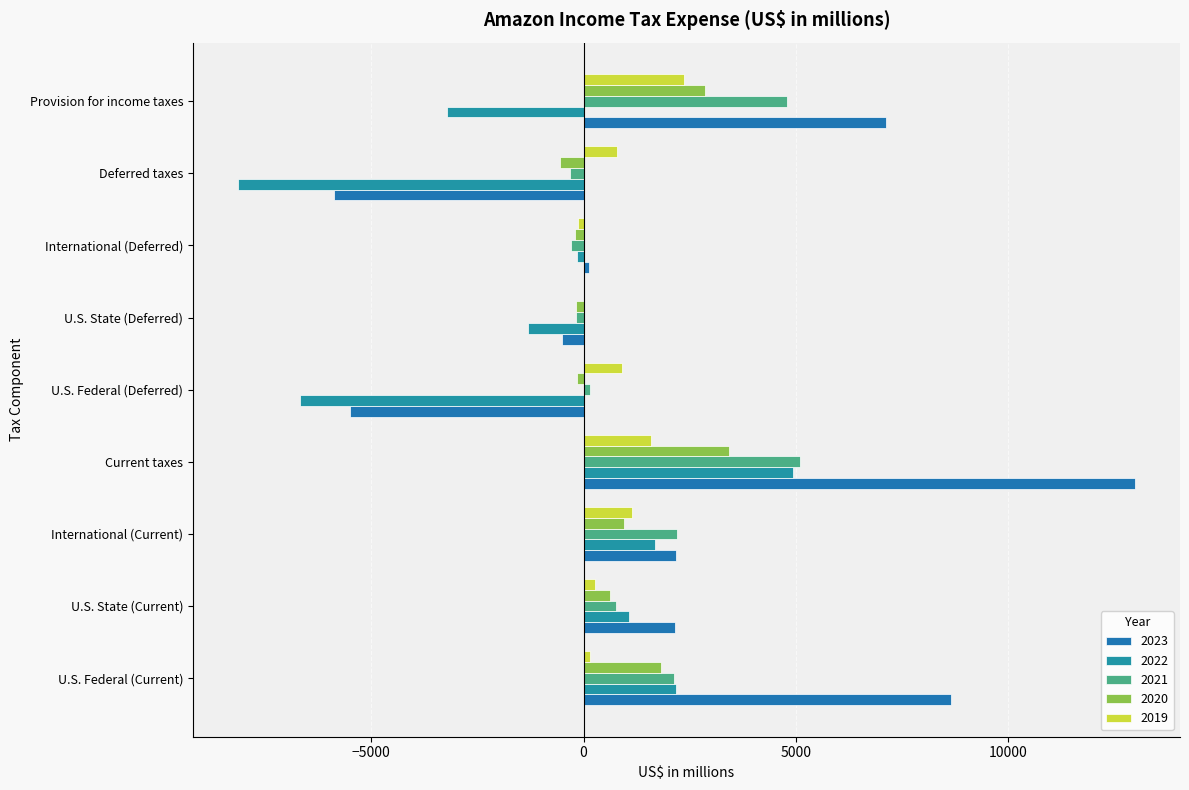

Which series has the widest spread of values?

2023